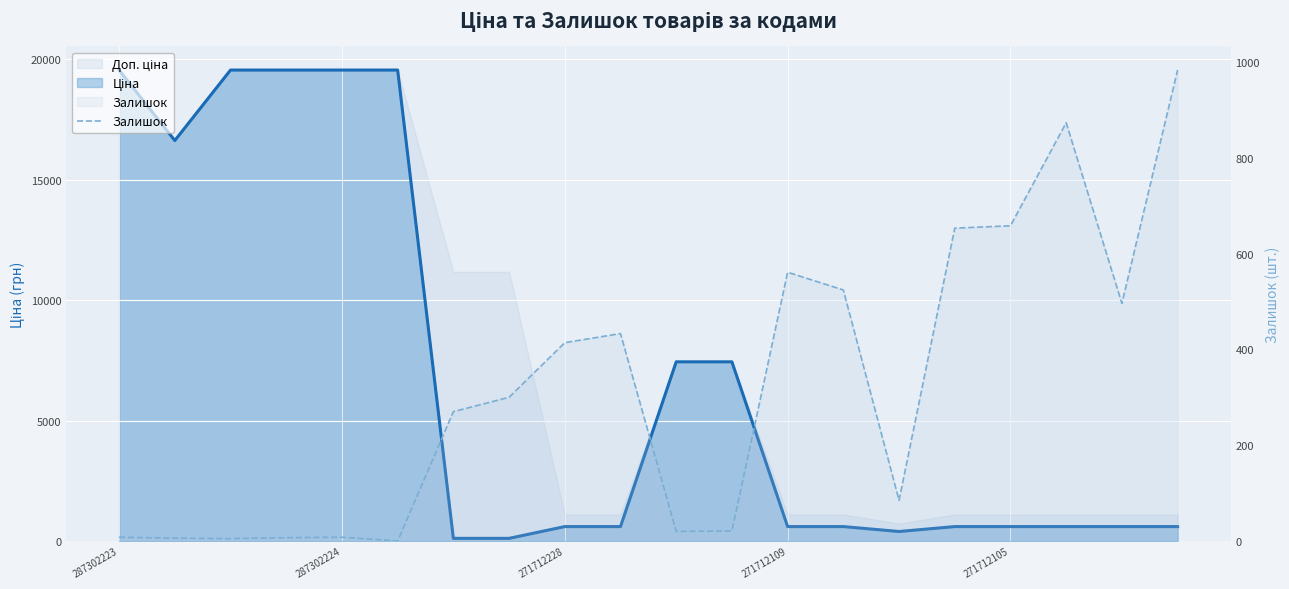

True or false: the data has more than 0 interior local peaks.

True